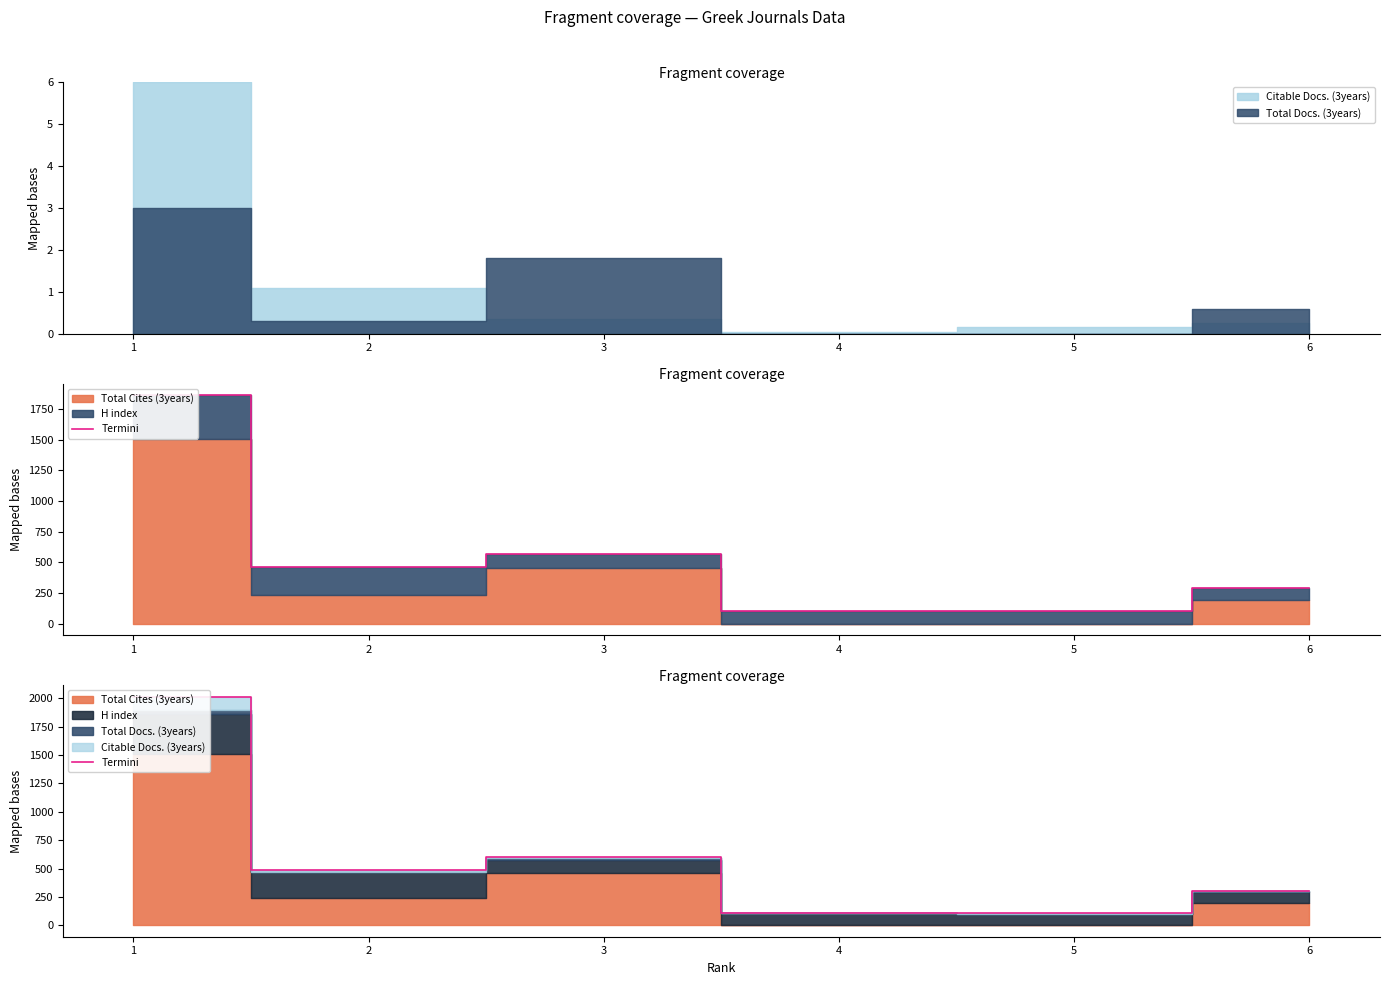

What is the difference between the second highest and minimum values?

492